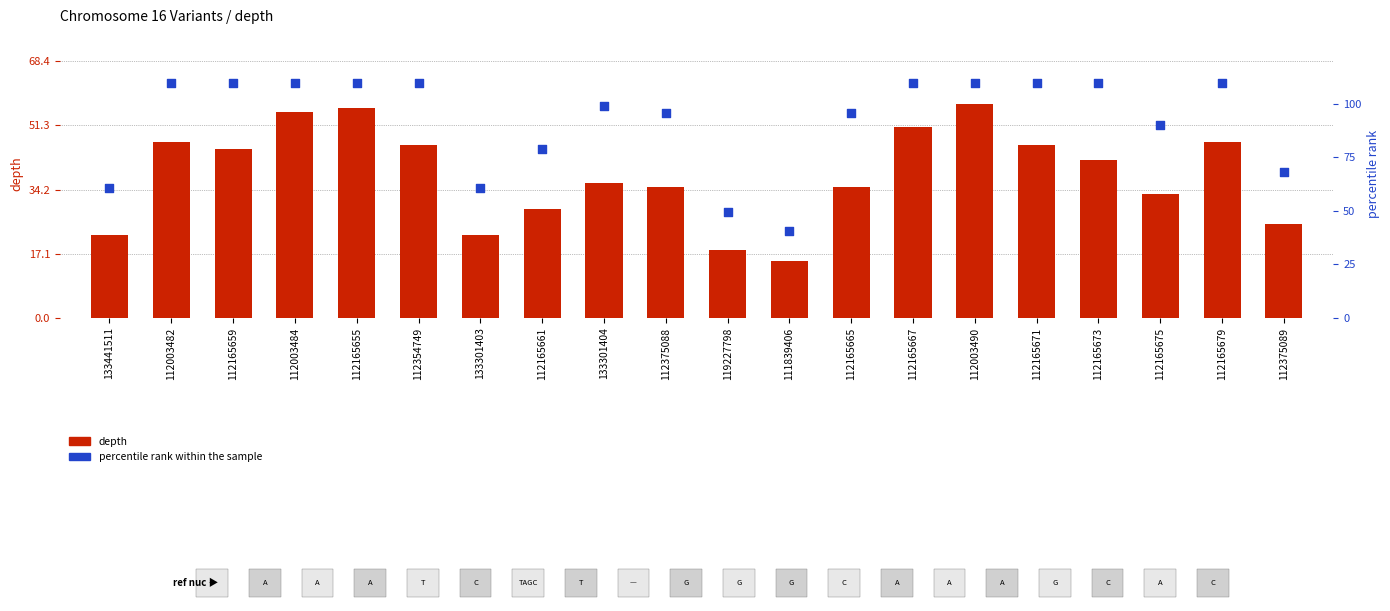

At how many categories does at least one series exceed 31?

18